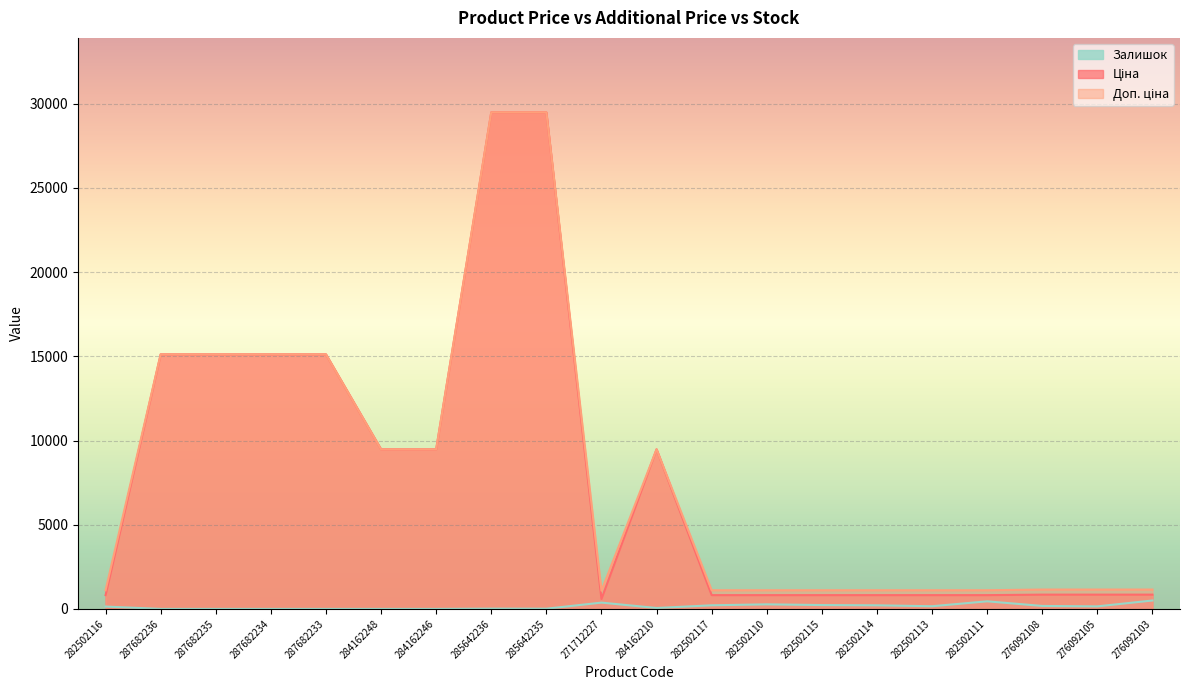

True or false: Доп. ціна and Залишок intersect in this chart.

False